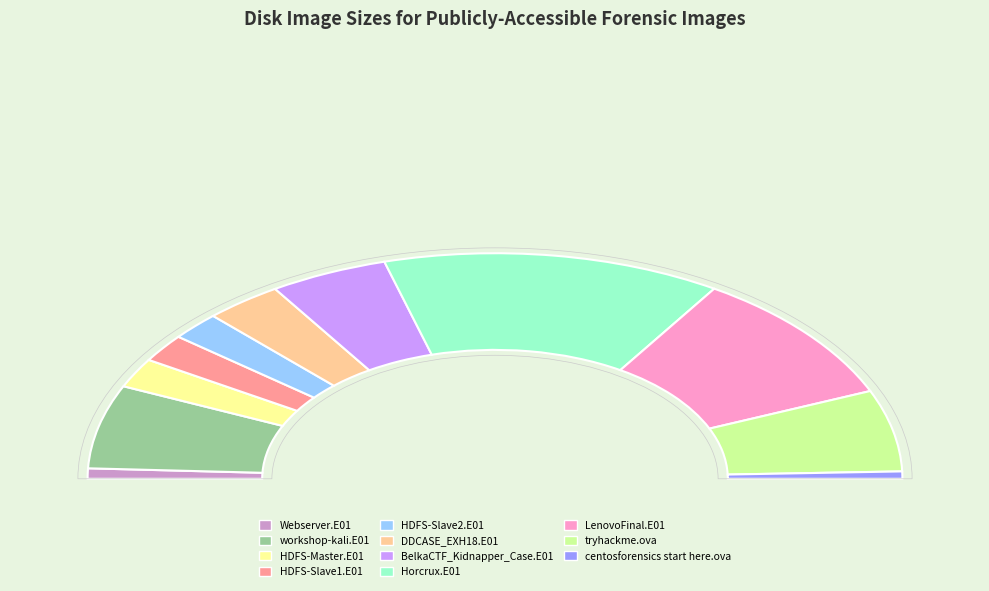

To the nearest percent, what portion does DDCASE_EXH18.E01 represent?

6%